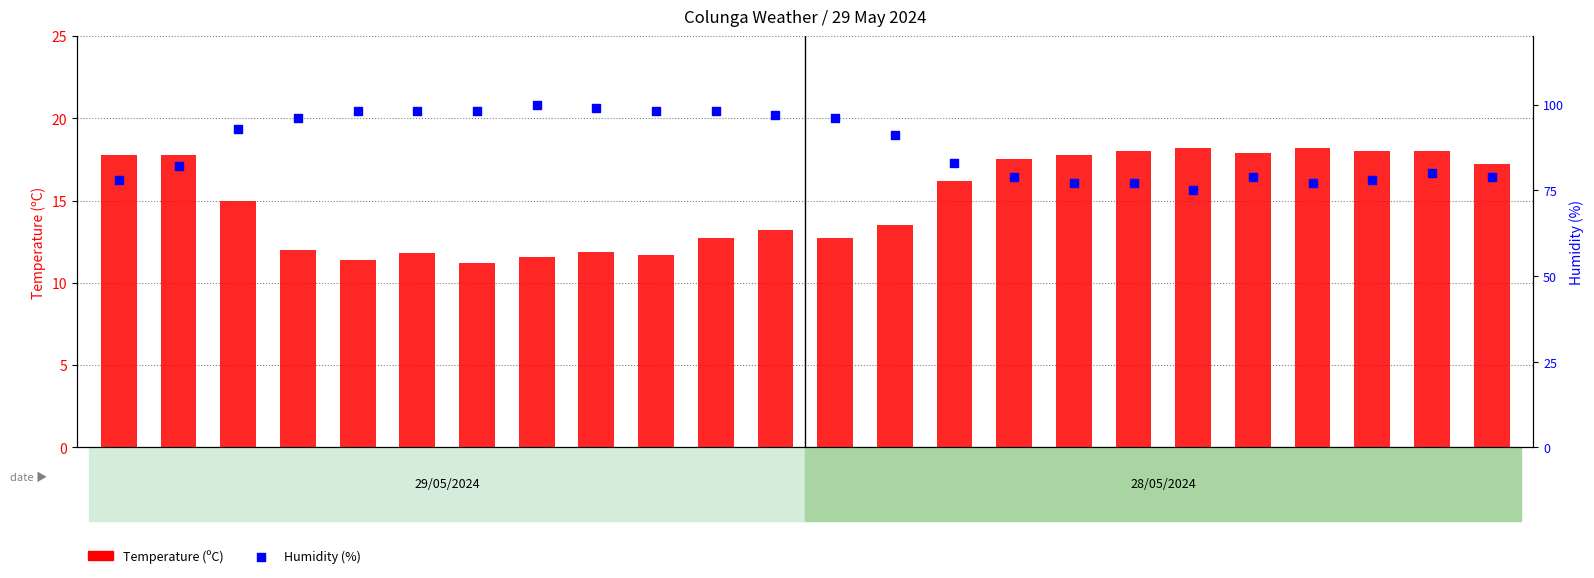

Which series has the largest total across all categories?

Humidity (%)